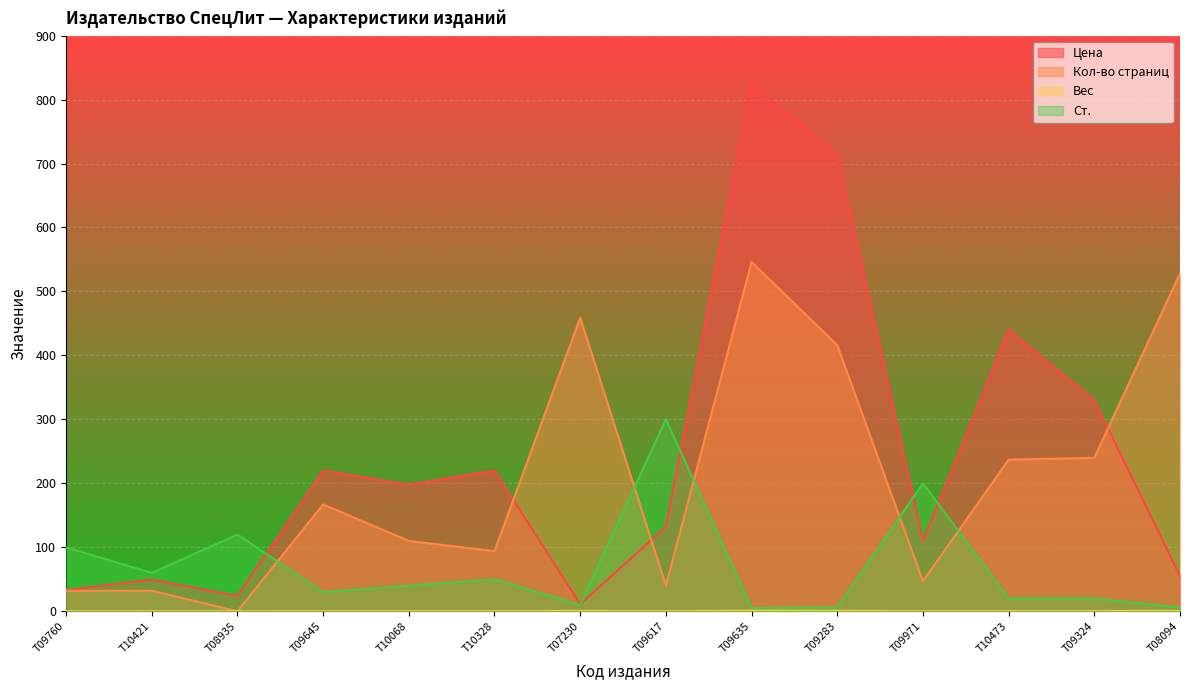

At how many categories does at least one series exceed 118?

12